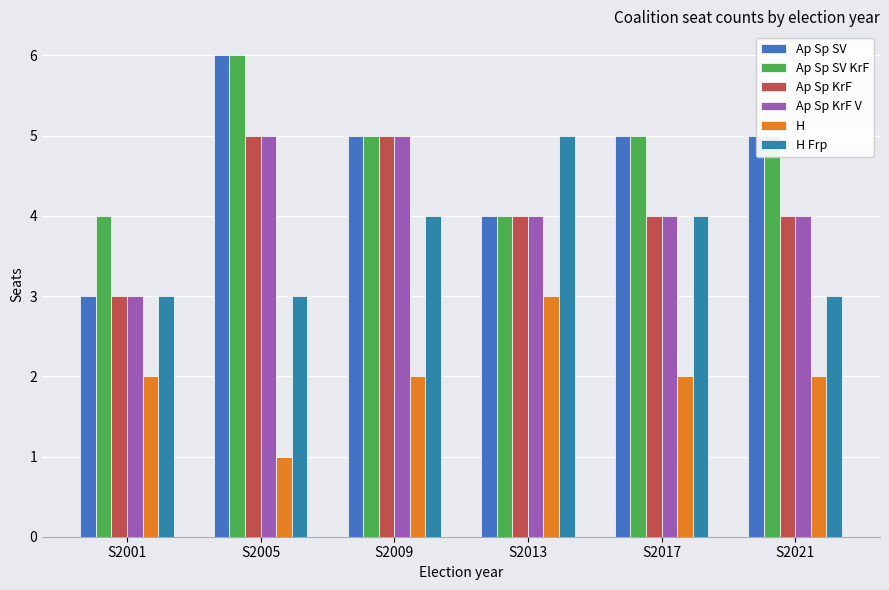

The value of H Frp at S2005 is 4. True or false?

False